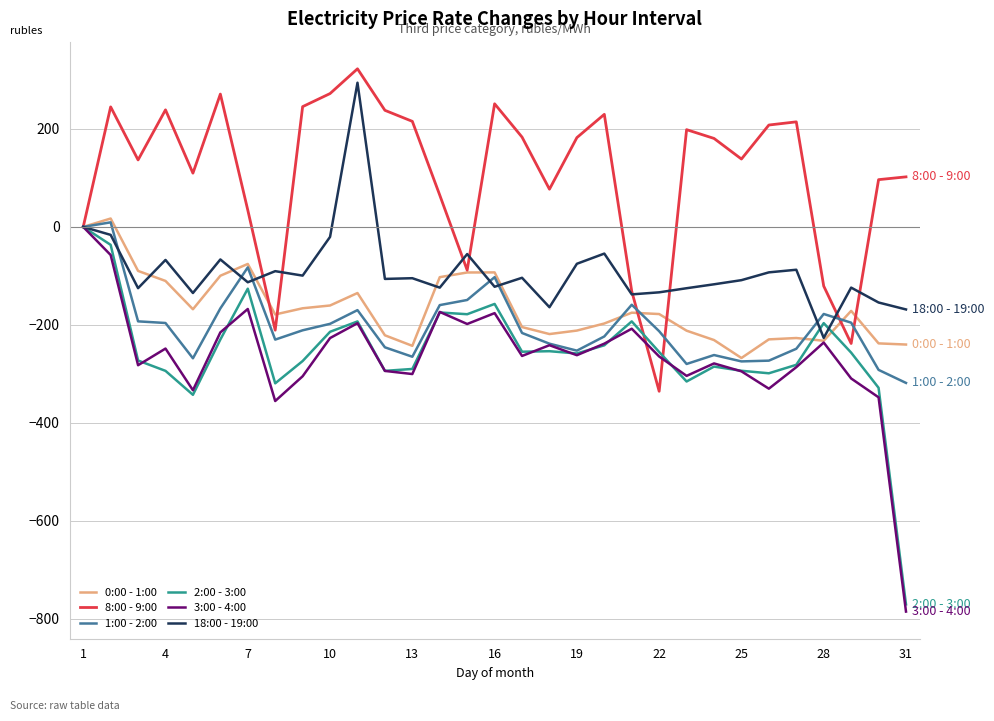

How many lines are shown in the chart?

6